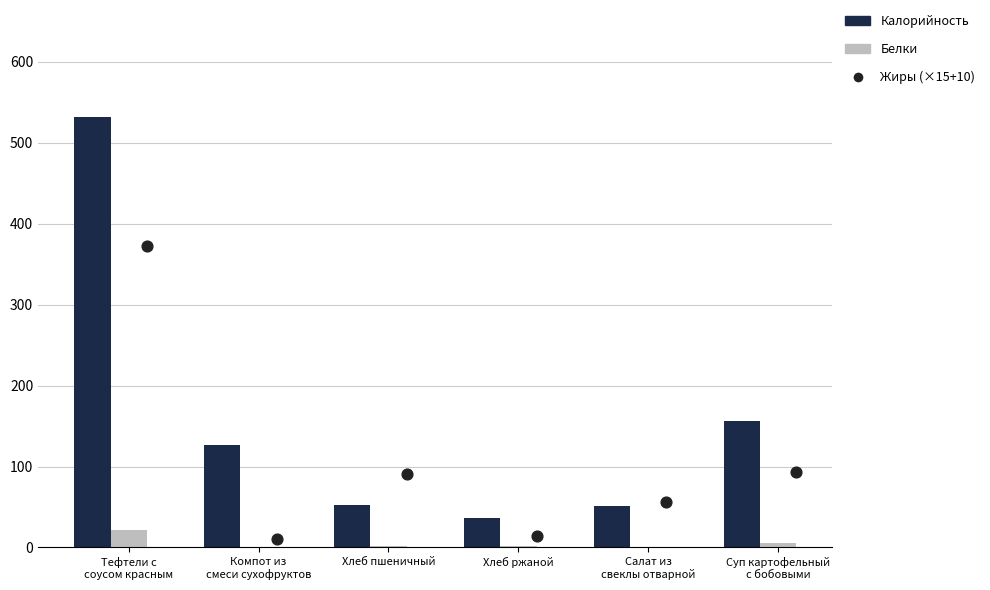

What is the total value across all series at Хлеб пшеничный?

144.9